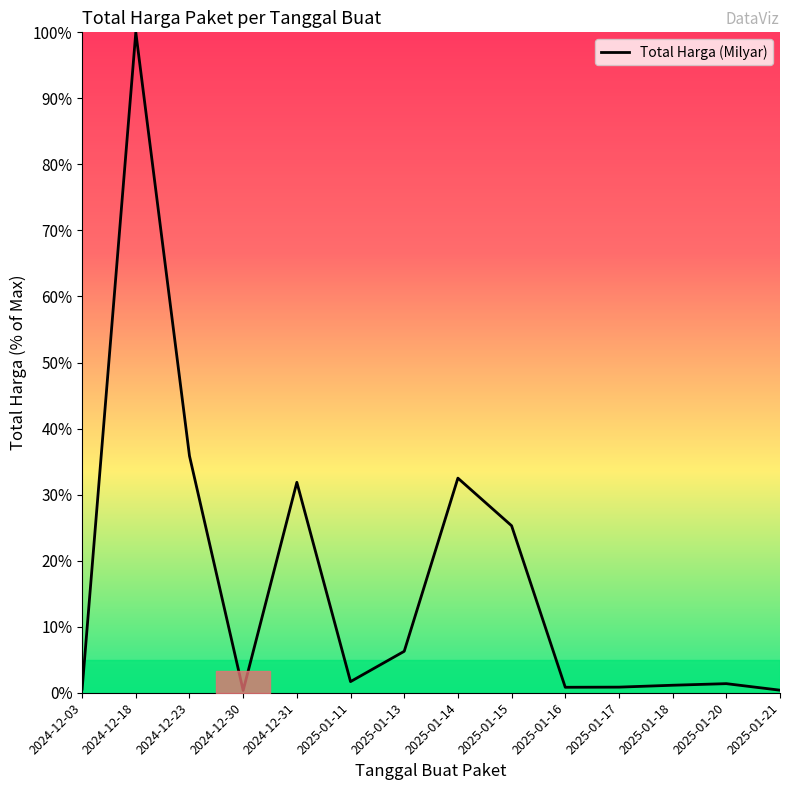

At which label is the value closest to 50?

2024-12-23